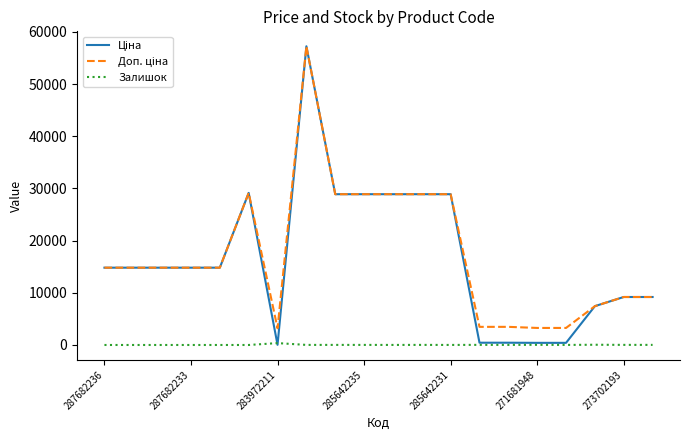

What is the maximum value shown in the chart?

57258.0